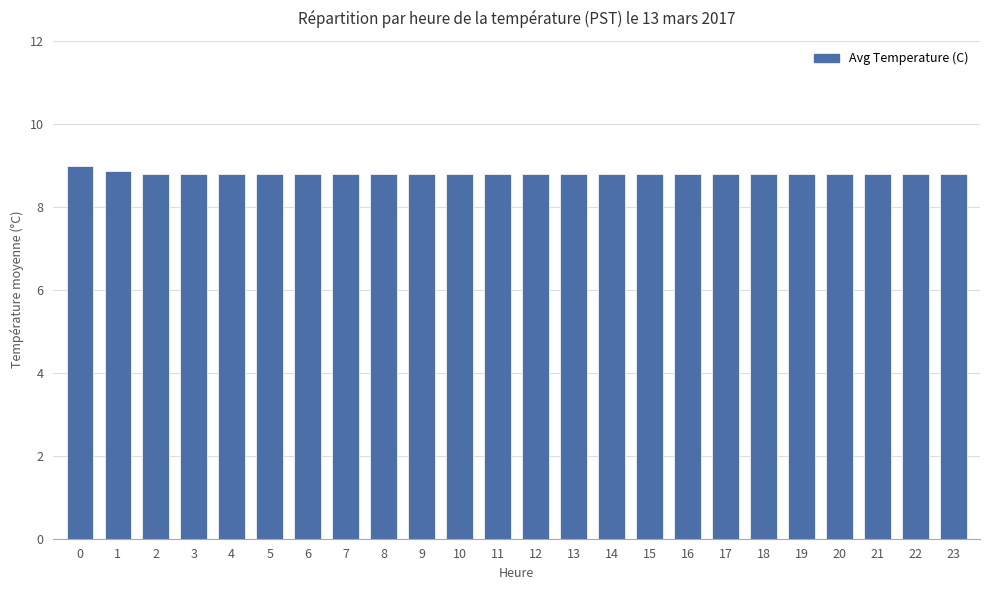

How many data points does each series have?

24